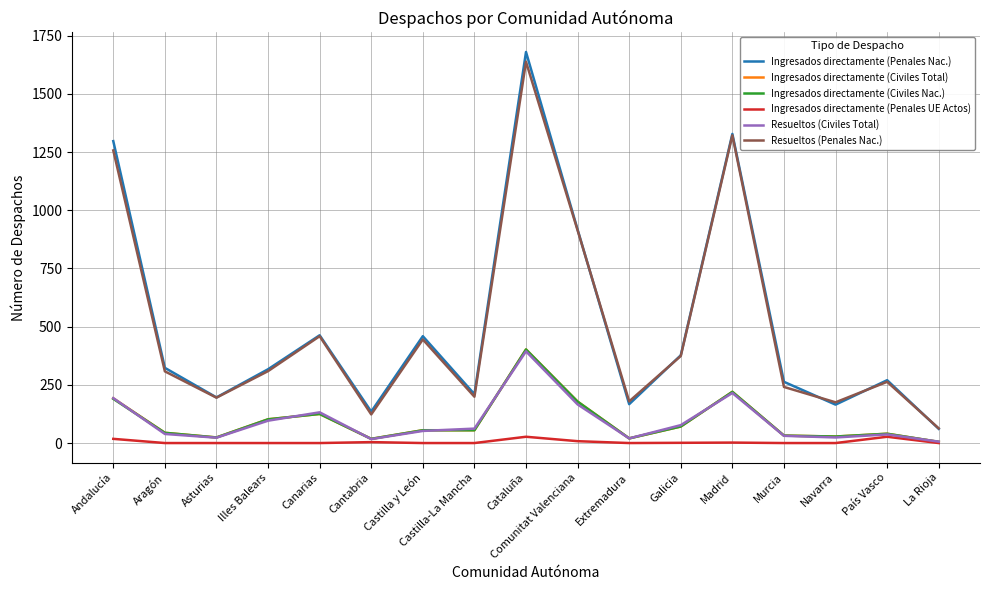

The Ingresados directamente (Civiles Total) series shows 571 at Cataluña. True or false?

False